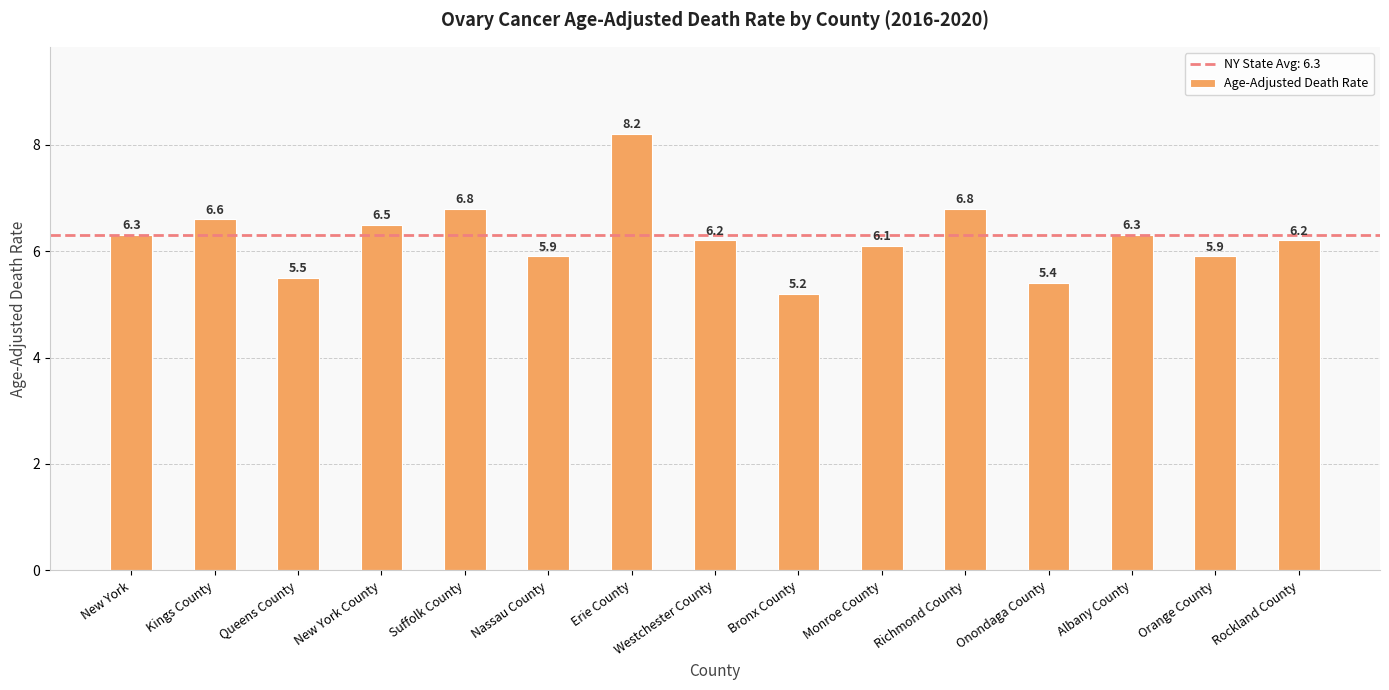

What is the value of the 8th bar from the left?

6.2